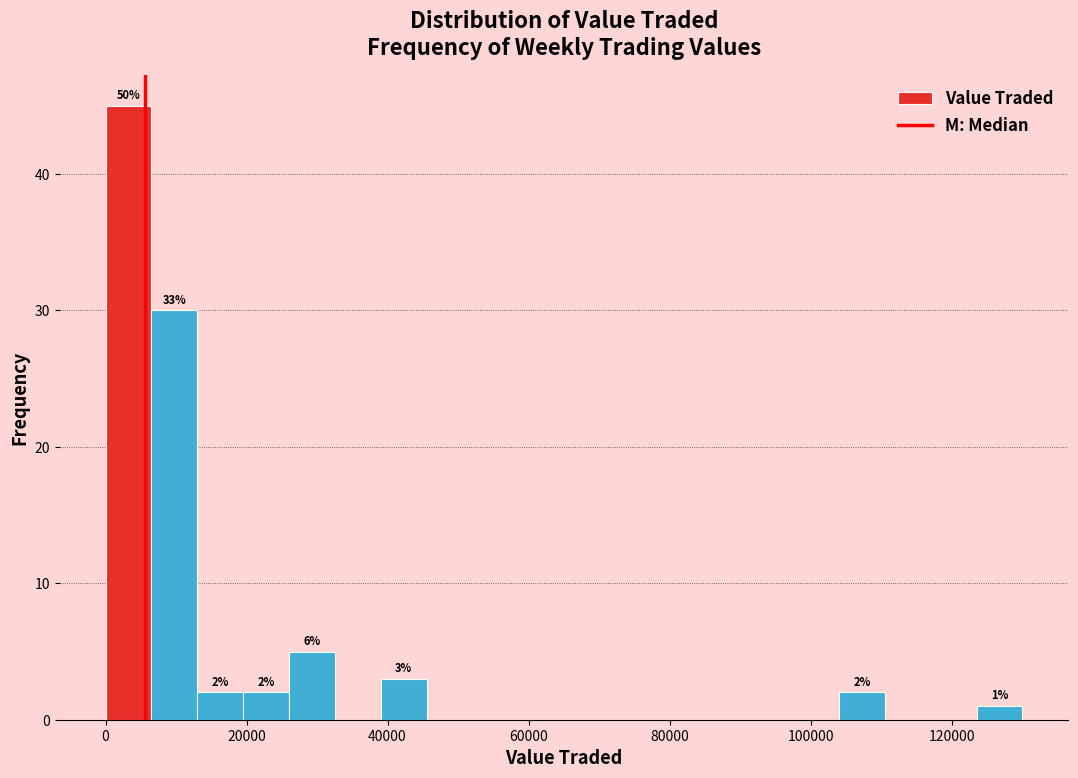

Around what value on the x-axis is the tallest bar? Give the approximate position of its centre, as read against the axis.

4000